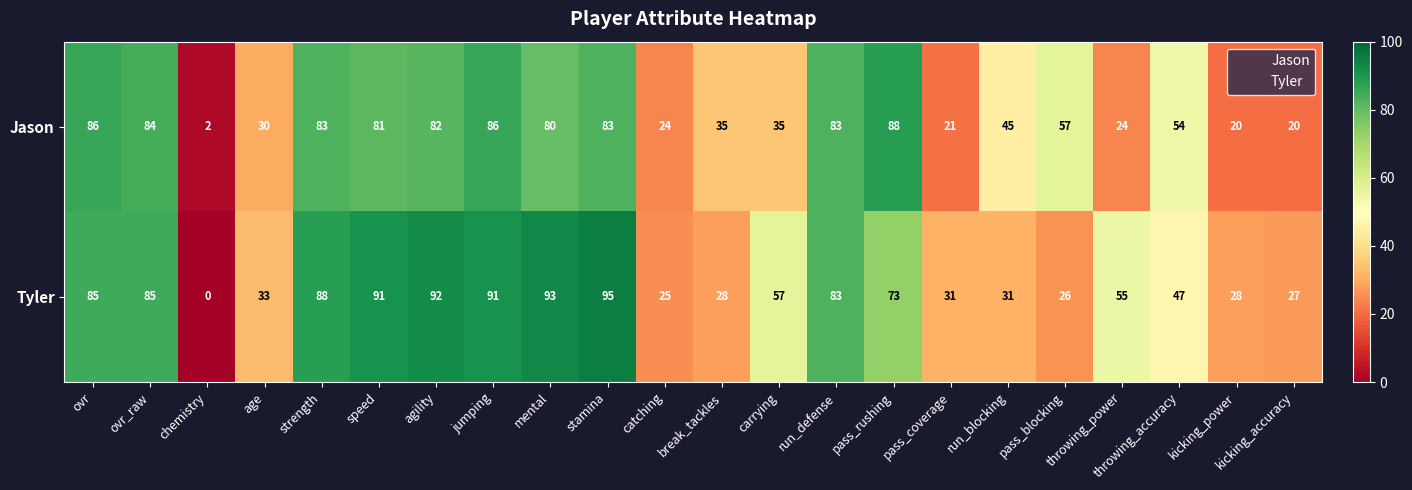

How many distinct data groups are displayed?

2